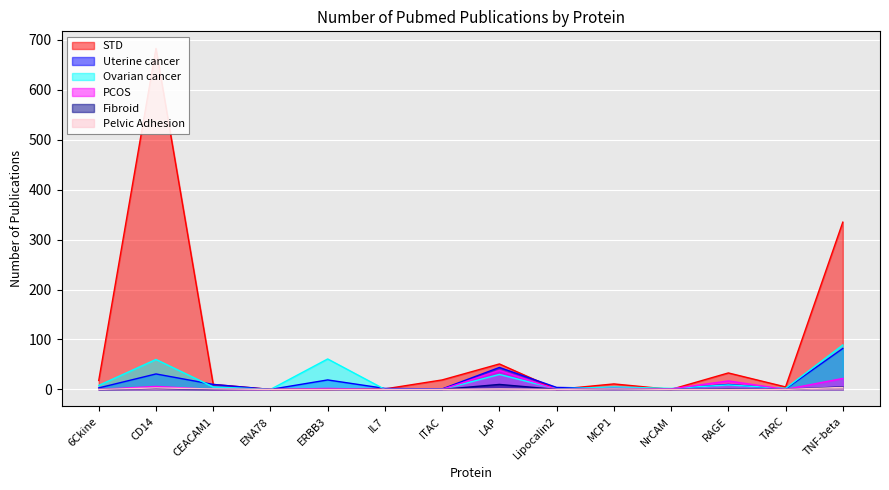

Where is the first local maximum for Pelvic Adhesion?

CD14